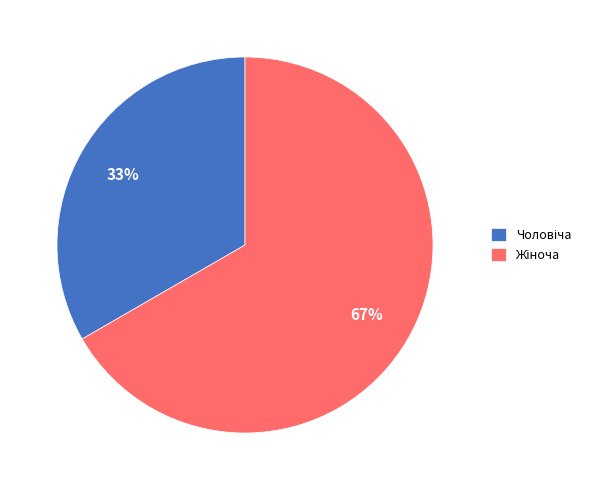

To the nearest percent, what is the average slice percentage?

50%